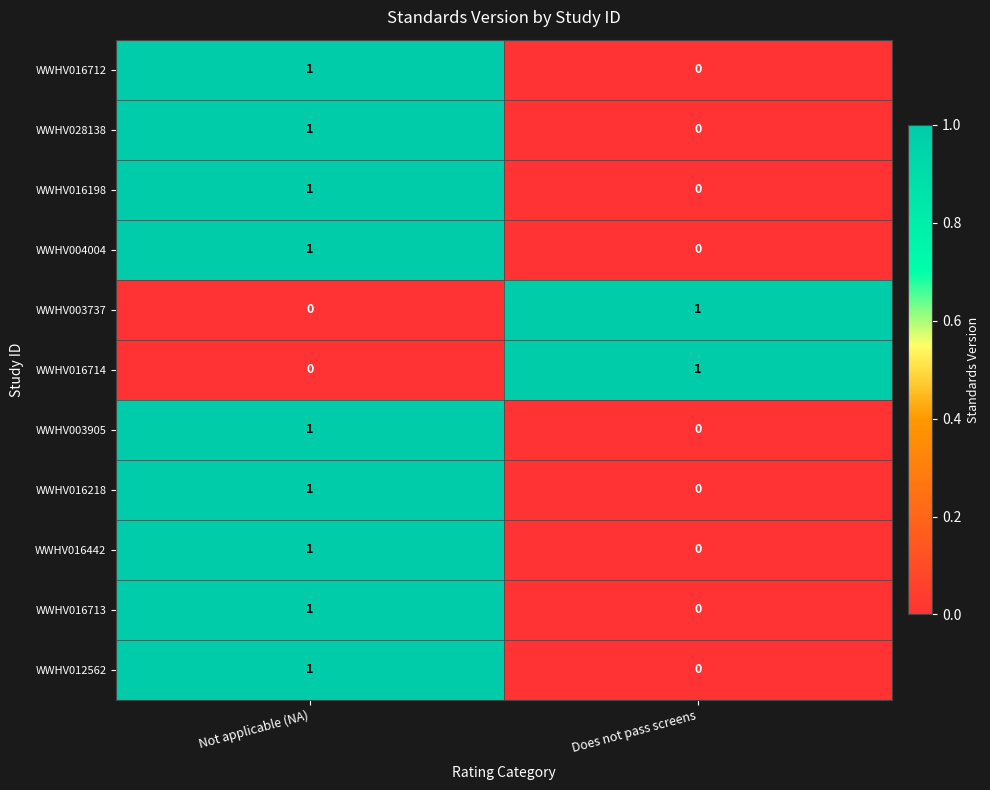

Count the number of categories in the chart.

2